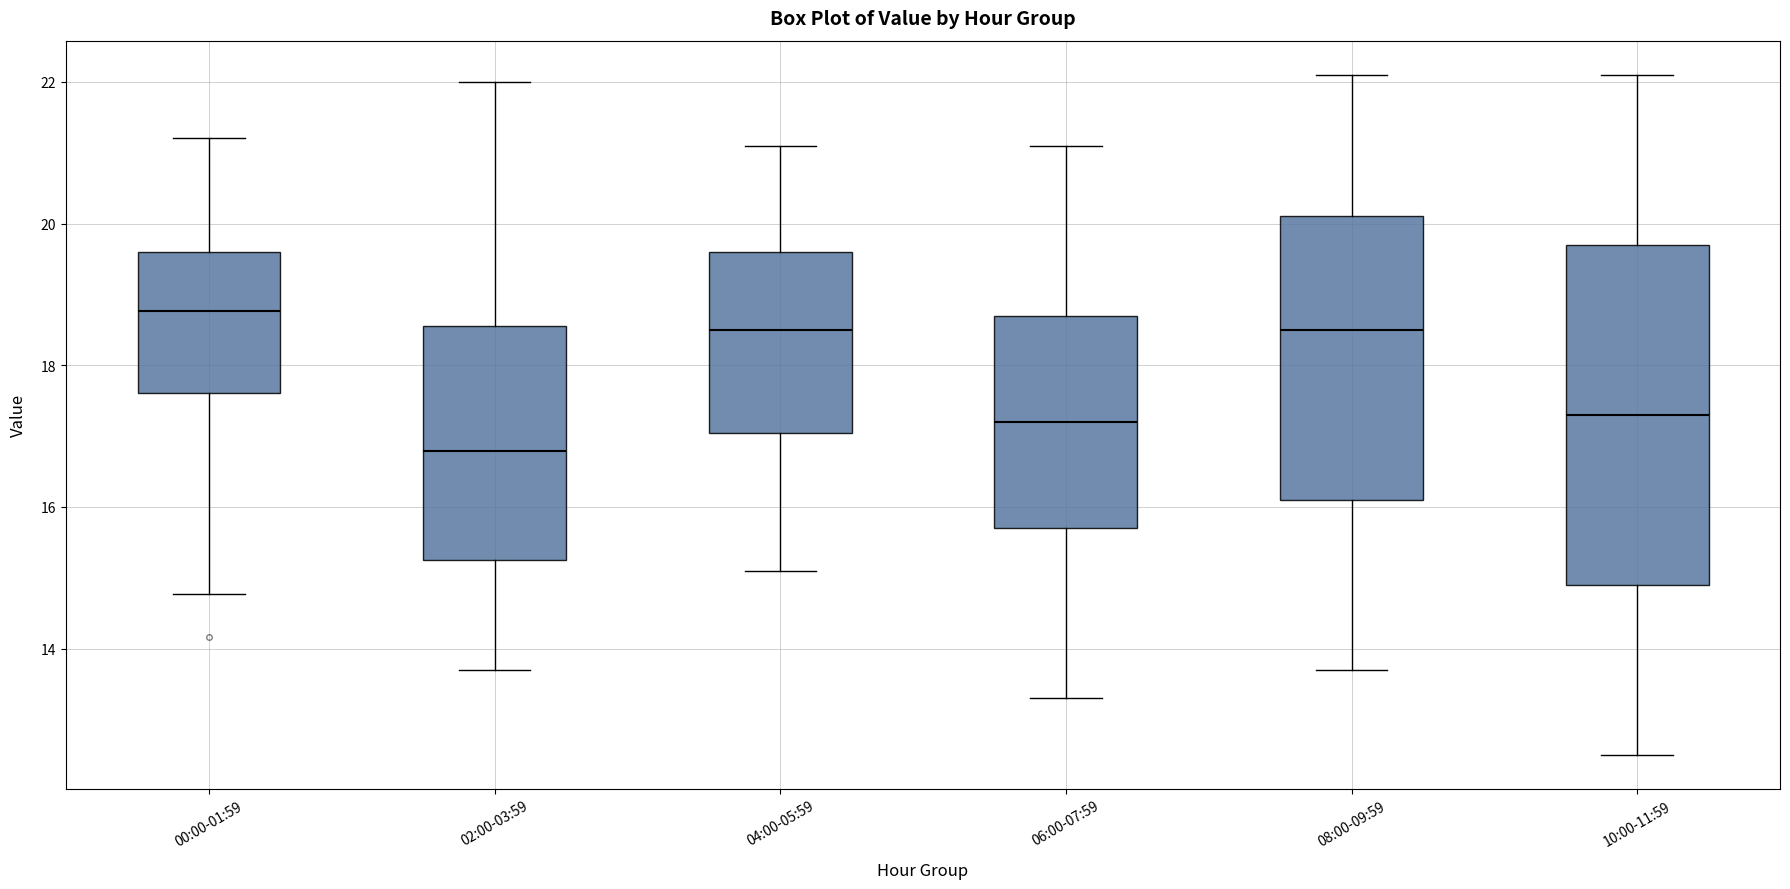

Reading left to right, read every box against the y-axis: the position of its median line, the range the box covers, and the ends of its whiskers. The values are not printed on the chart, so give them approximately, as read against the axis.

00:00-01:59: median 18.8, box 17.6 to 19.6, whiskers 14.8 to 21.2
02:00-03:59: median 16.8, box 15.2 to 18.6, whiskers 13.8 to 22.0
04:00-05:59: median 18.6, box 17.0 to 19.6, whiskers 15.2 to 21.2
06:00-07:59: median 17.2, box 15.8 to 18.8, whiskers 13.4 to 21.2
08:00-09:59: median 18.6, box 16.2 to 20.2, whiskers 13.8 to 22.2
10:00-11:59: median 17.4, box 15.0 to 19.8, whiskers 12.6 to 22.2